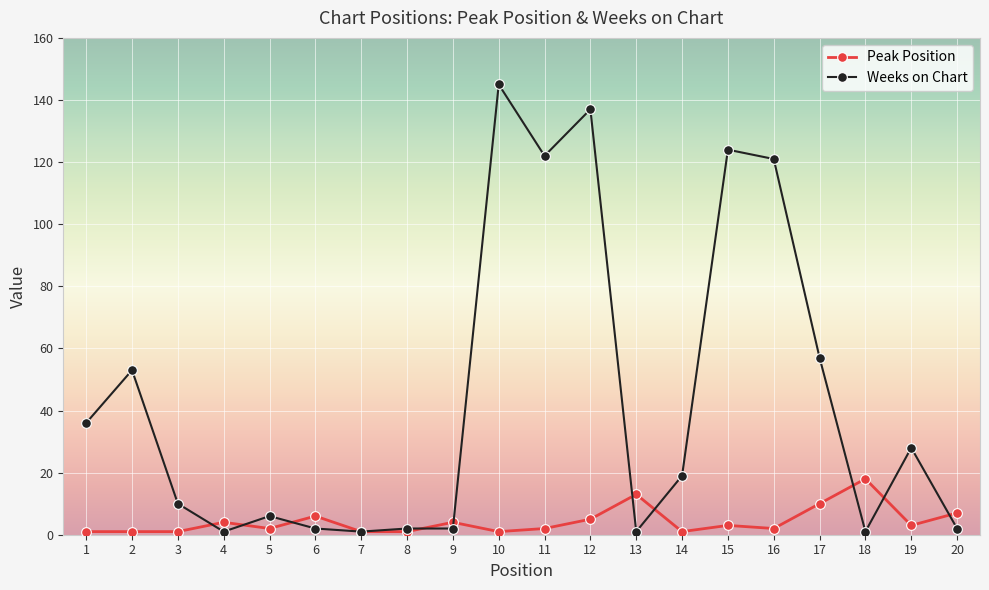

True or false: Weeks on Chart and Peak Position intersect in this chart.

True